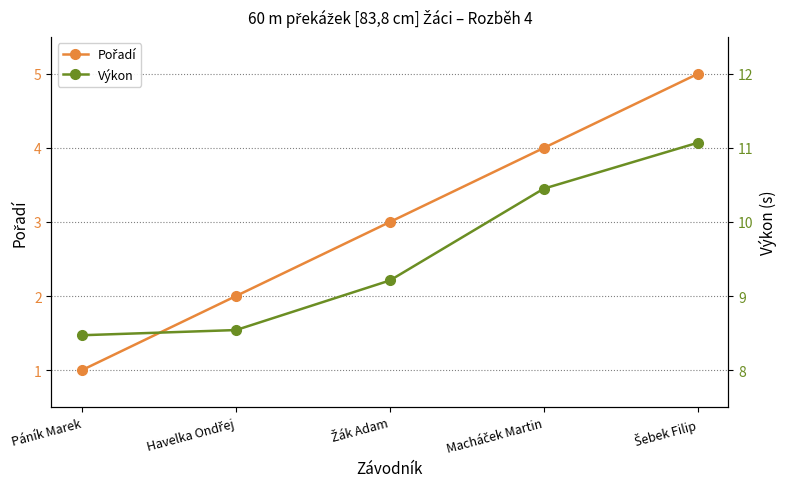

True or false: Pořadí has more than 0 interior local peaks.

False